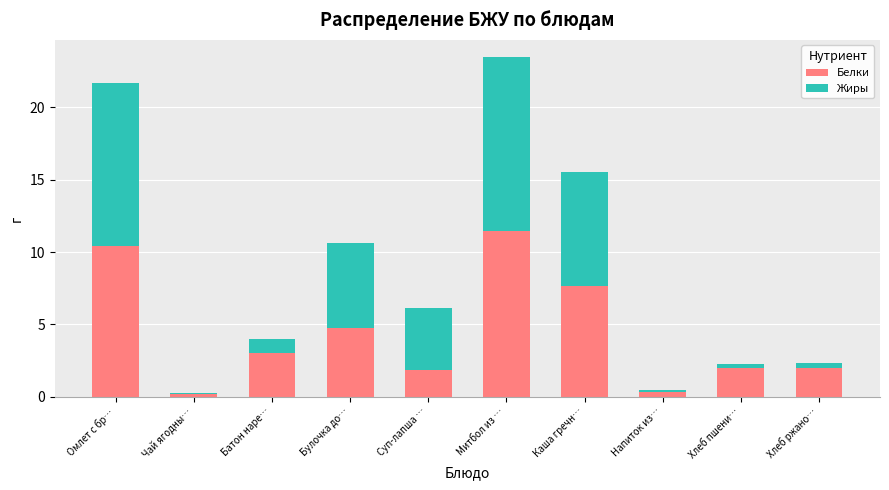

Reading left to right, transcribe the values for Белки.

Омлет с бр…=10.4	Чай ягодны…=0.2	Батон наре…=3.0	Булочка до…=4.7	Суп-лапша …=1.9	Митбол из …=11.4	Каша гречн…=7.6	Напиток из…=0.3	Хлеб пшени…=2.0	Хлеб ржано…=2.0